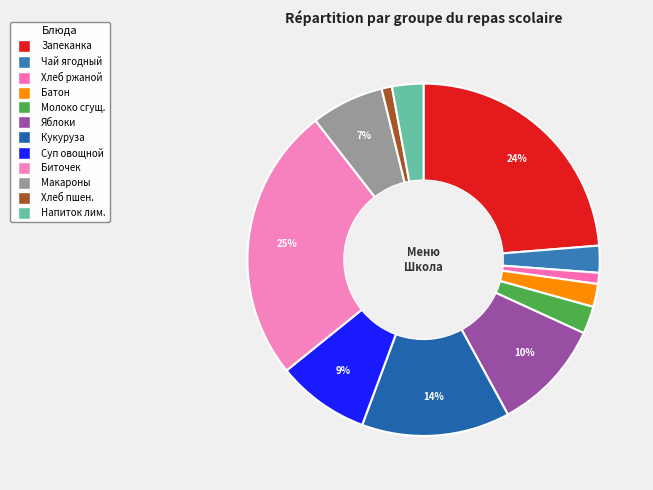

Is there any slice that represents more than half of the pie?

No